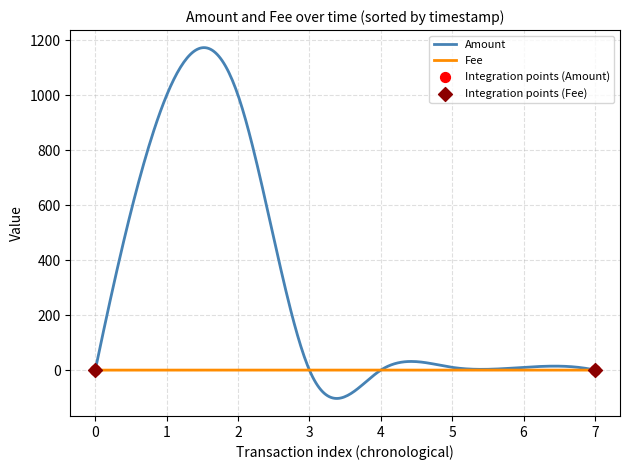

Which series has the largest range (max minus min)?

Amount